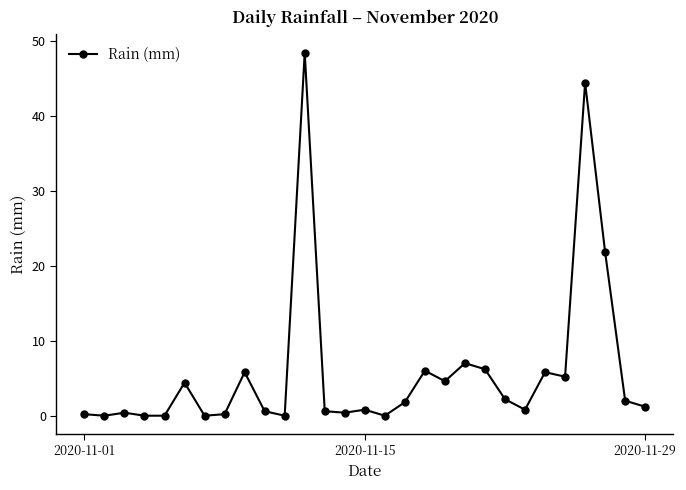

What is the average value?

5.9